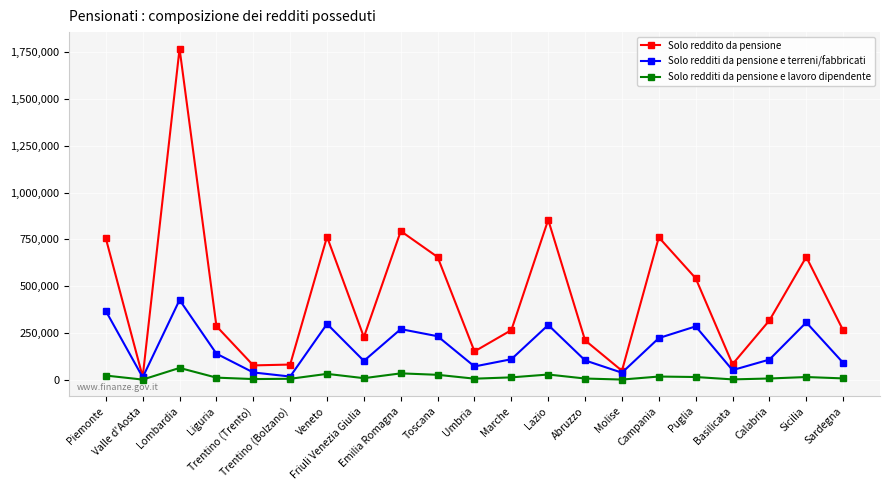

Which series has the largest total across all categories?

Solo reddito da pensione